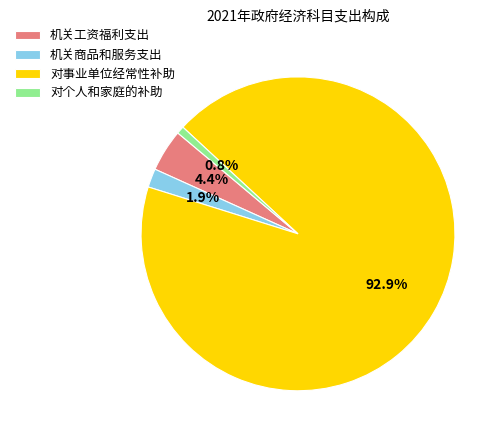

Approximately how many times larger is the value at 对事业单位经常性补助 compared to 对个人和家庭的补助?

118.7